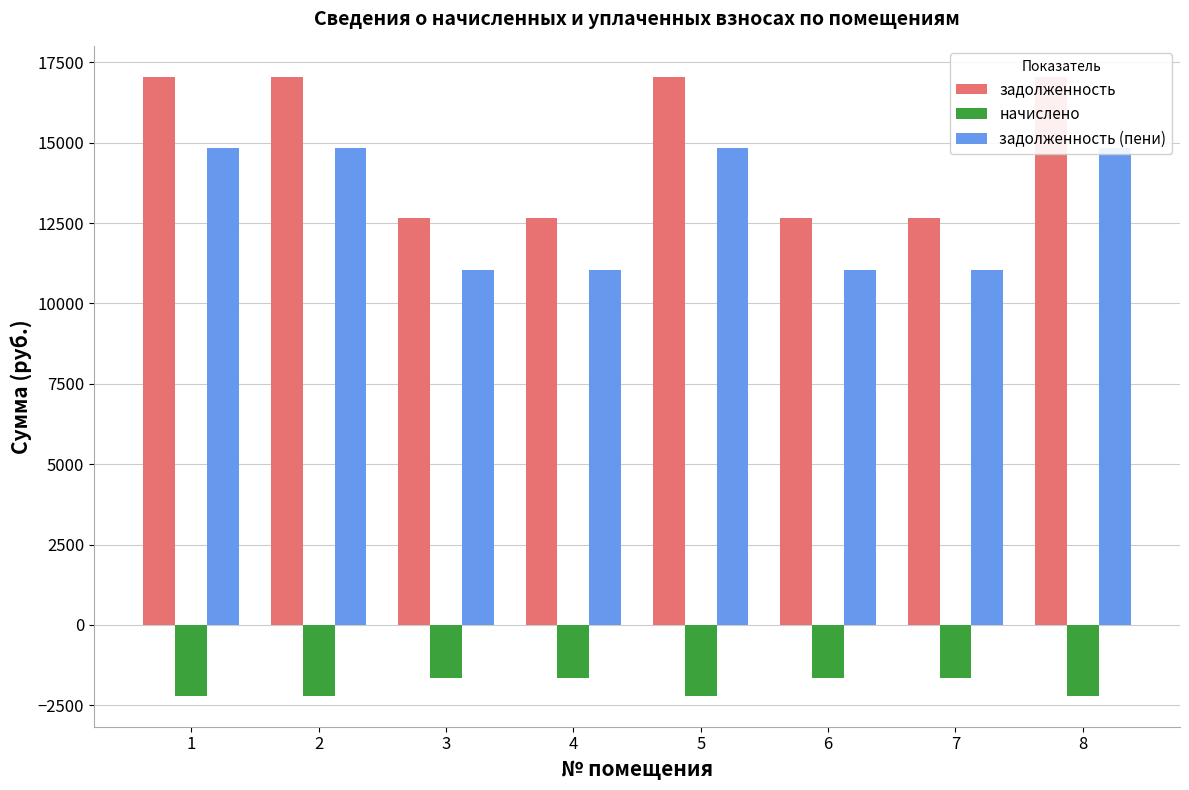

Reading right to left, transcribe all the data shown in this chart.

задолженность: 8=17049.6	7=12672.0	6=12672.0	5=17049.6	4=12672.0	3=12672.0	2=17049.6	1=17049.6
начислено: 8=-2202.2	7=-1636.8	6=-1636.8	5=-2202.2	4=-1636.8	3=-1636.8	2=-2202.2	1=-2202.2
задолженность (пени): 8=14847.4	7=11035.2	6=11035.2	5=14847.4	4=11035.2	3=11035.2	2=14847.4	1=14847.4